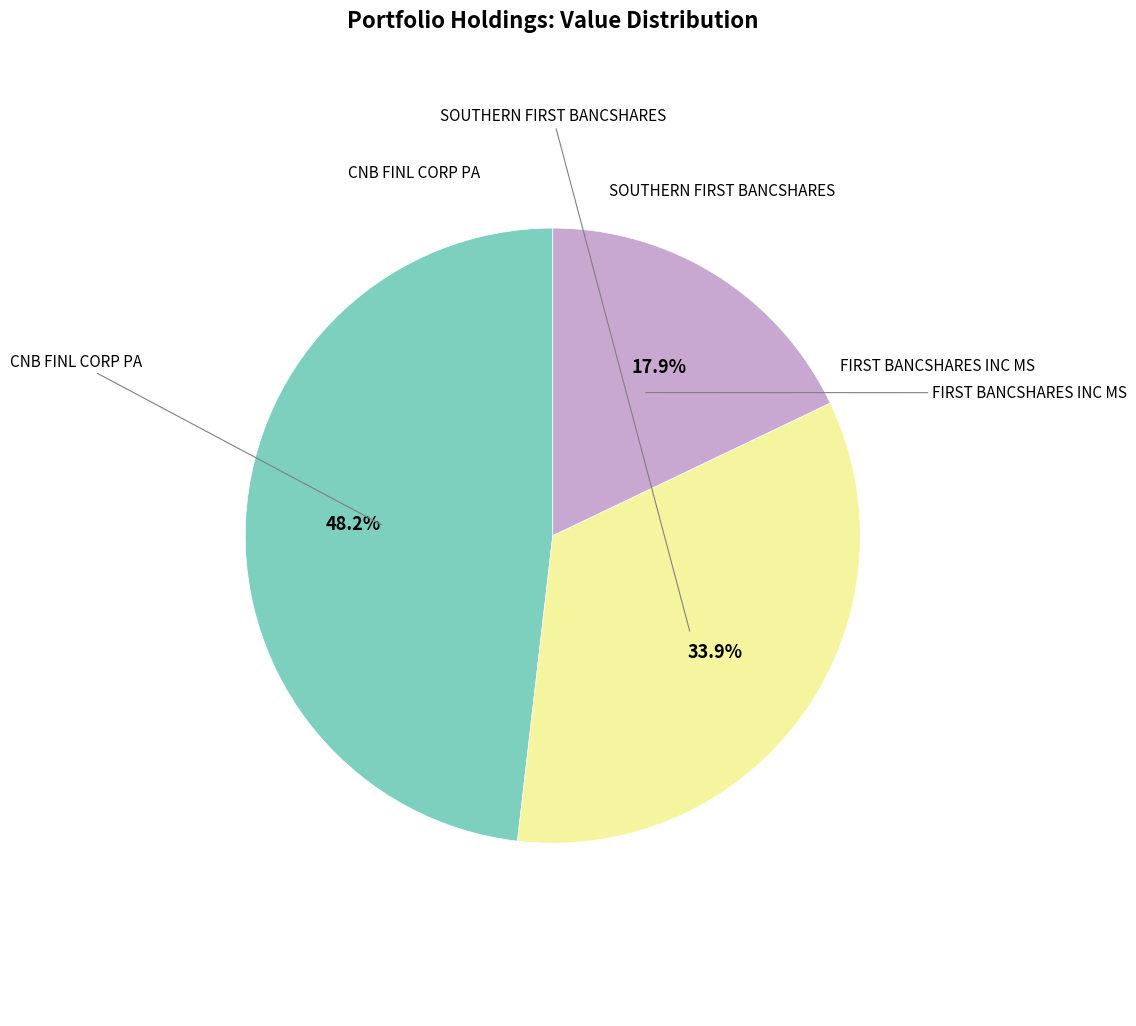

What percentage is the CNB FINL CORP PA slice, to the nearest percent?

48%